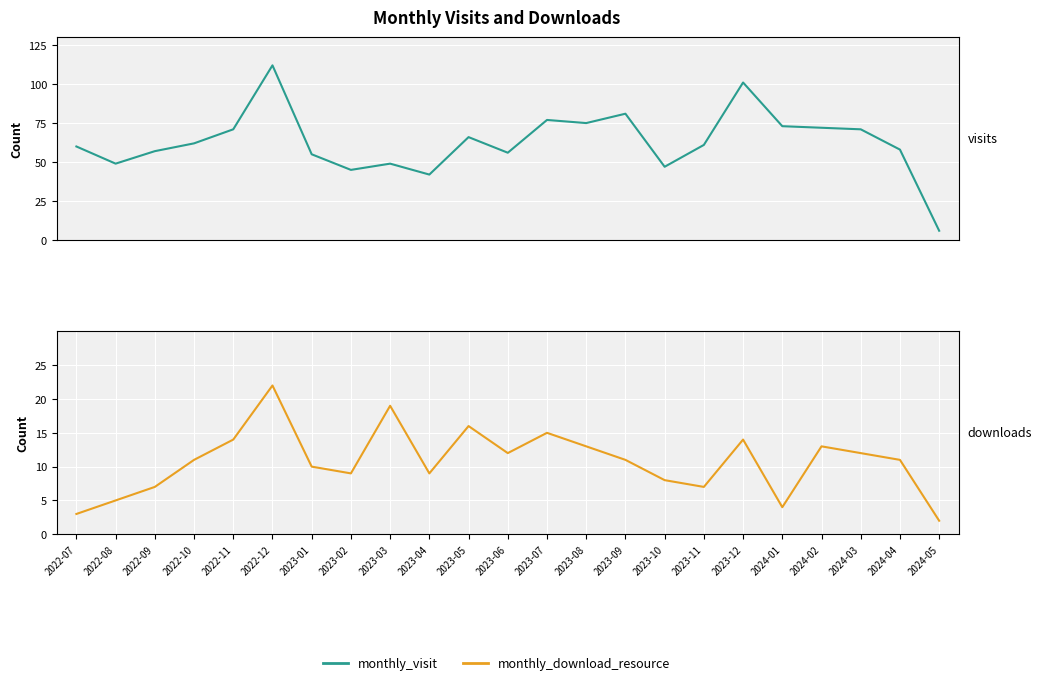

Is it true that monthly_visit equals 112 at 2022-12?

True